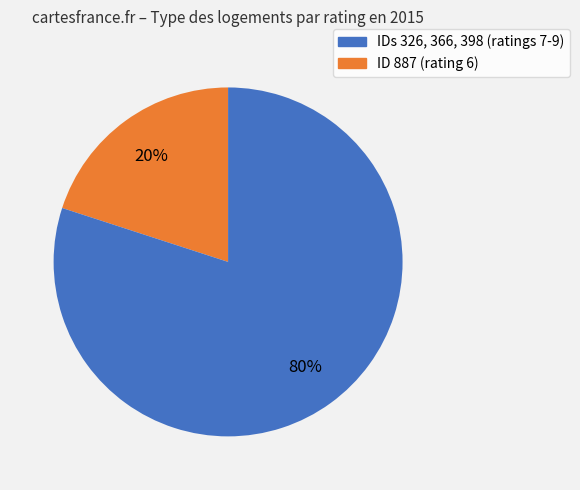

How many segments does this pie chart have?

2